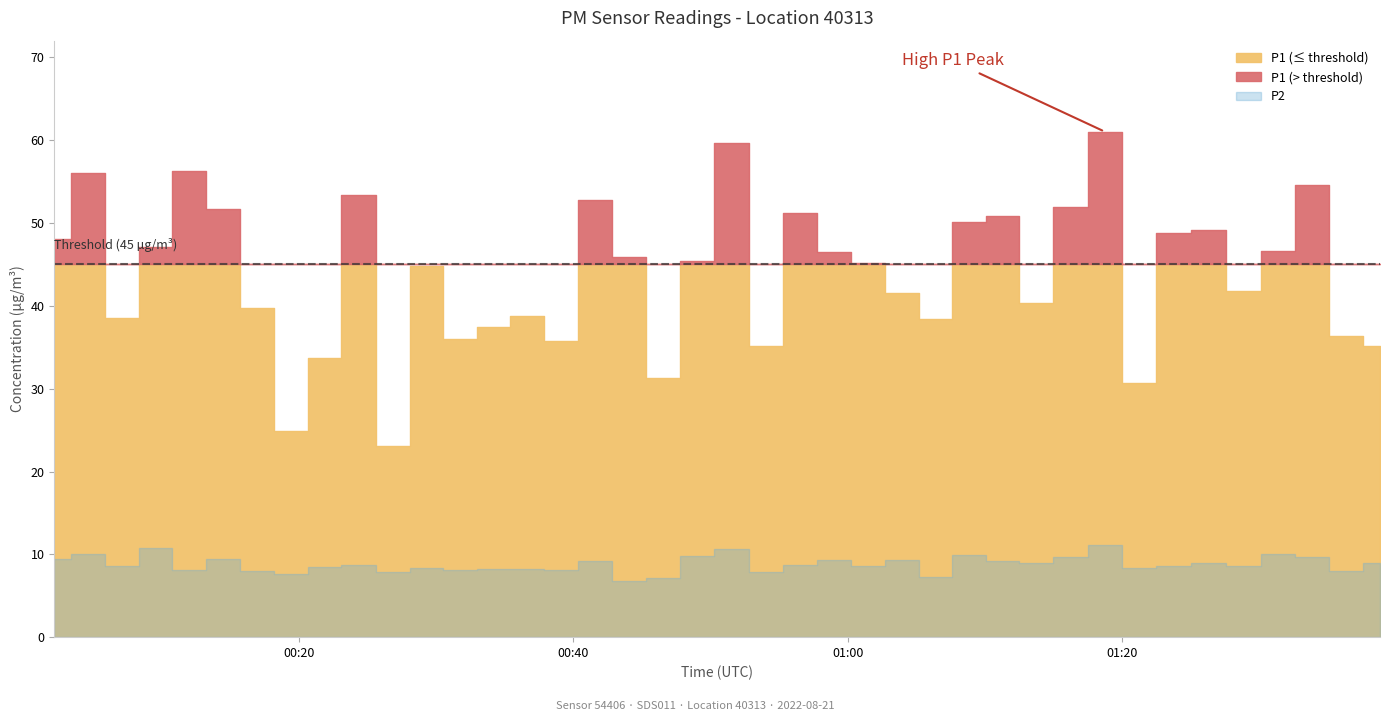

How many data points in P2 are above 8?

33